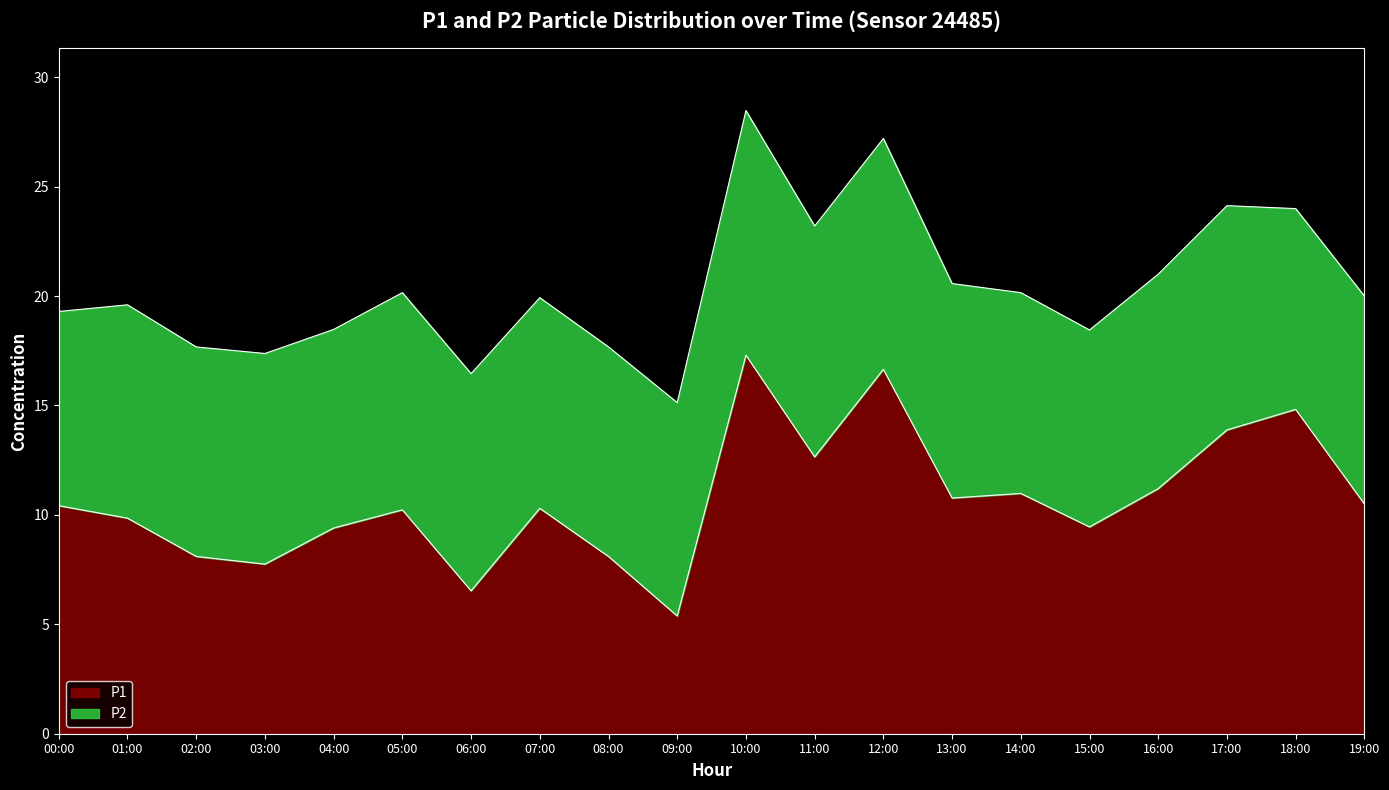

Does the chart display data point markers on the line(s)?

No